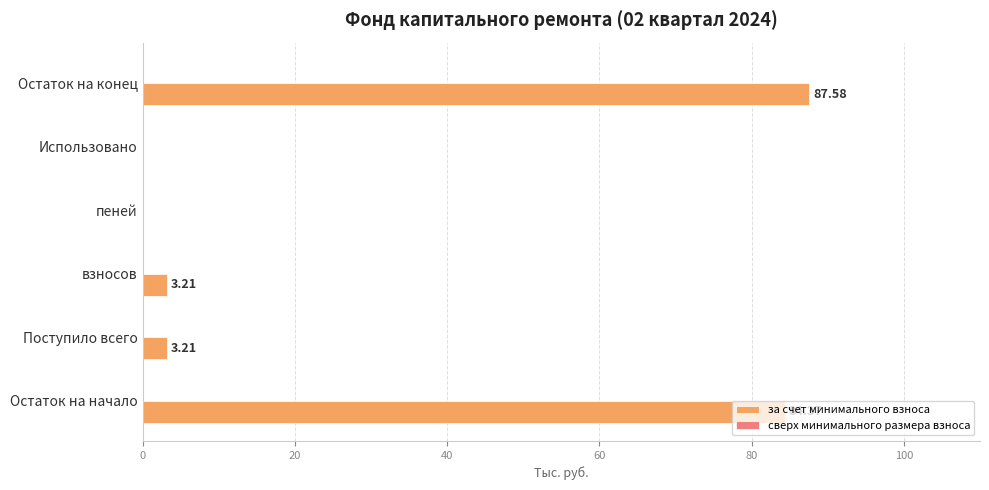

Which has a higher value, взносов or пеней?

взносов